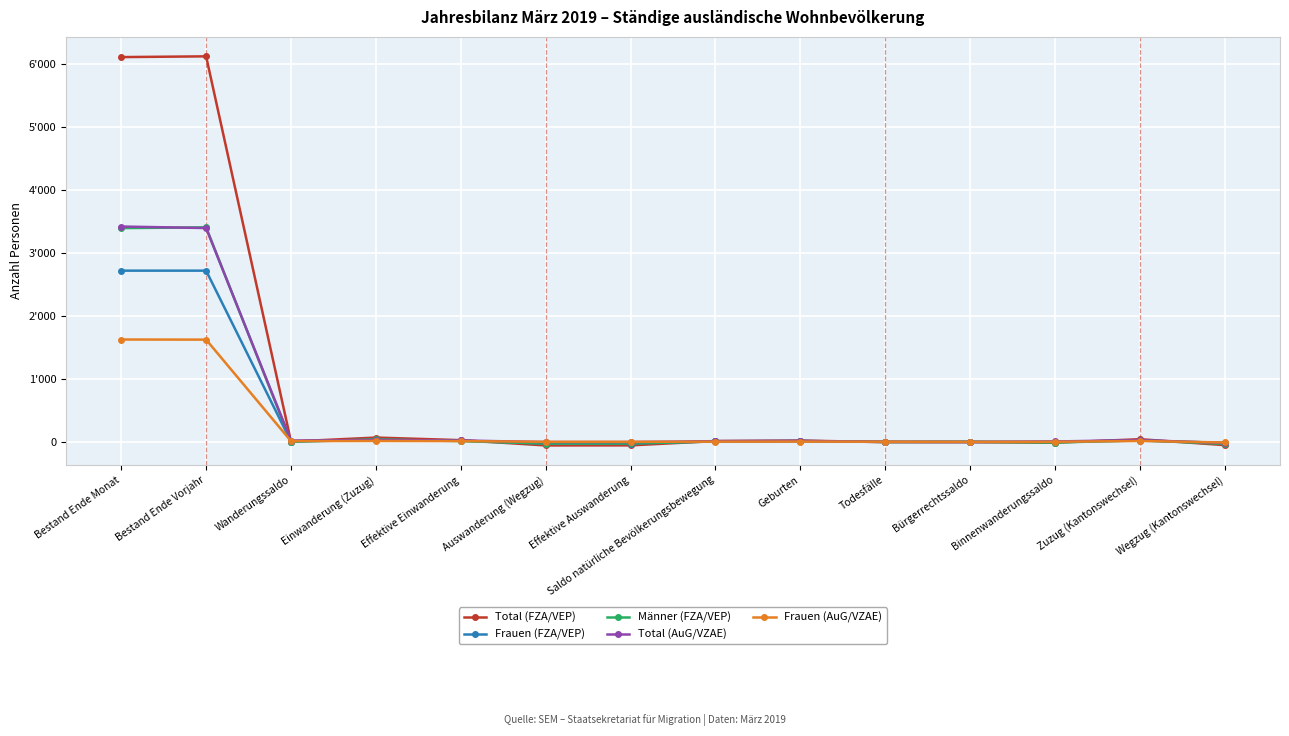

Does the chart have visible grid lines?

Yes